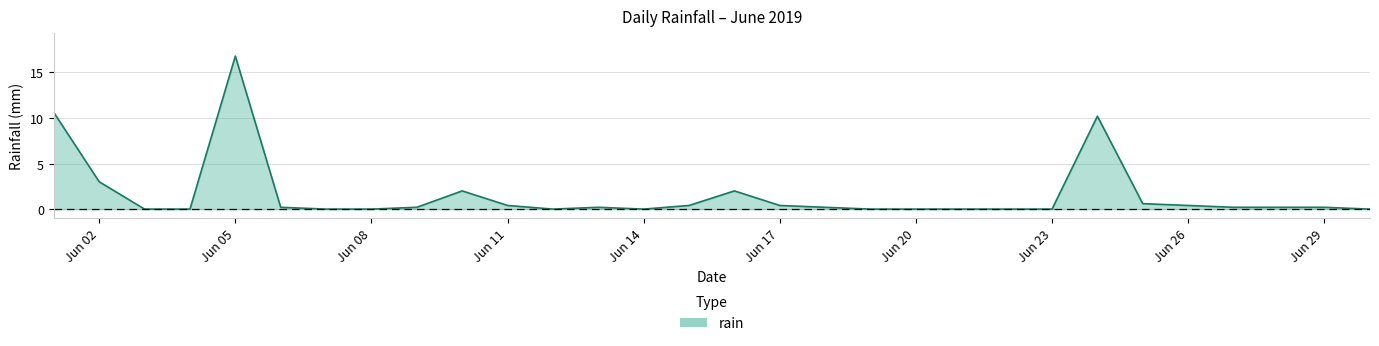

Reading right to left, transcribe all the data shown in this chart.

0.0	0.2	0.2	0.2	0.4	0.6	10.2	0.0	0.0	0.0	0.0	0.0	0.2	0.4	2.0	0.4	0.0	0.2	0.0	0.4	2.0	0.2	0.0	0.0	0.2	16.8	0.0	0.0	3.0	10.6